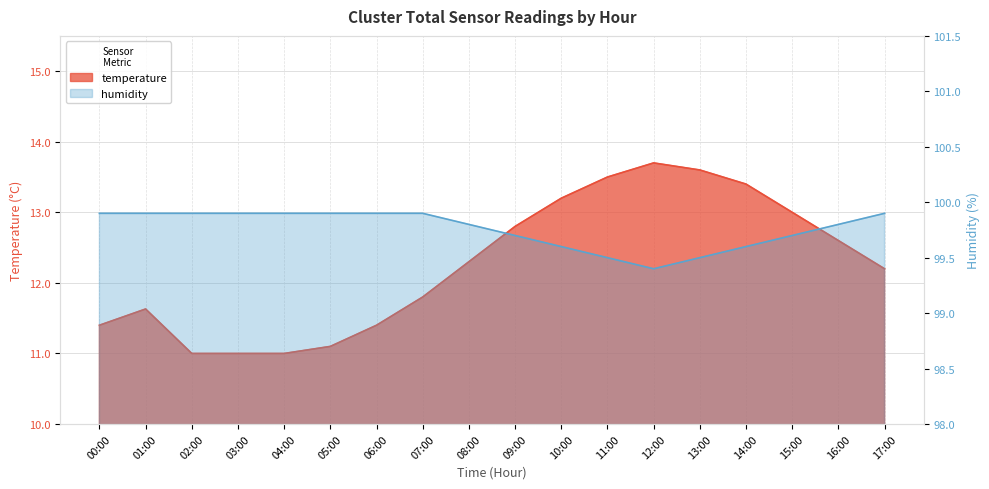

At which label does temperature reach its peak?

12:00